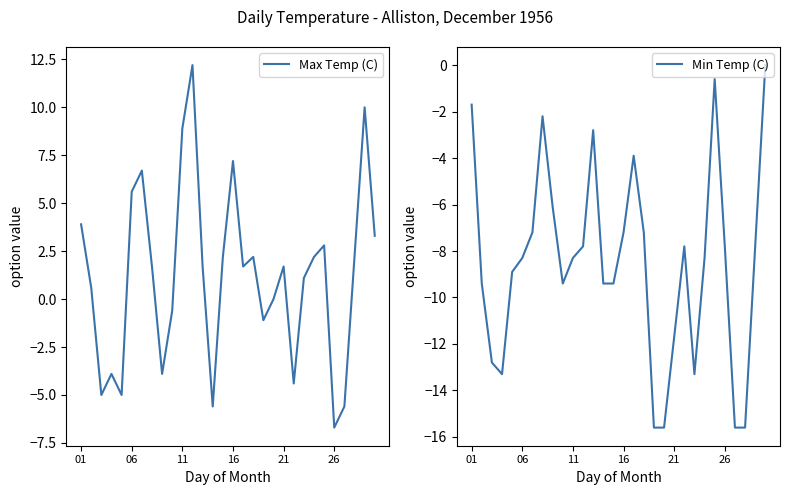

True or false: Max Temp (C) and Min Temp (C) intersect in this chart.

False